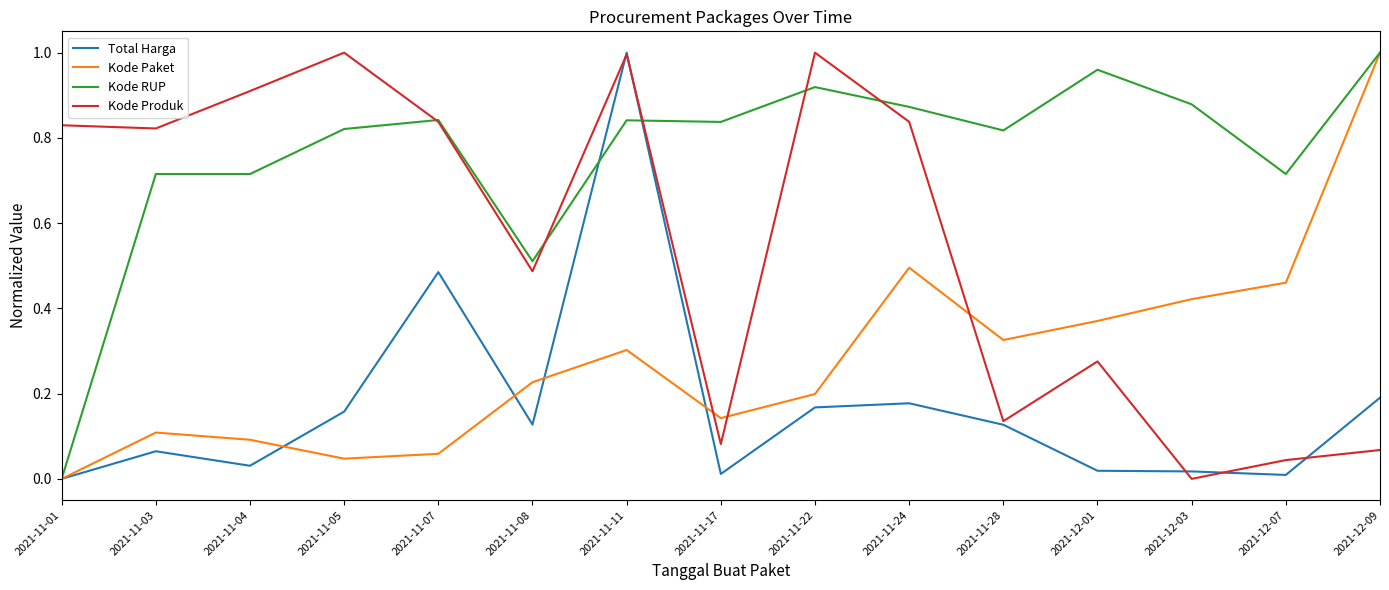

Which series changed the most between 2021-11-17 and 2021-11-24?

Kode Produk